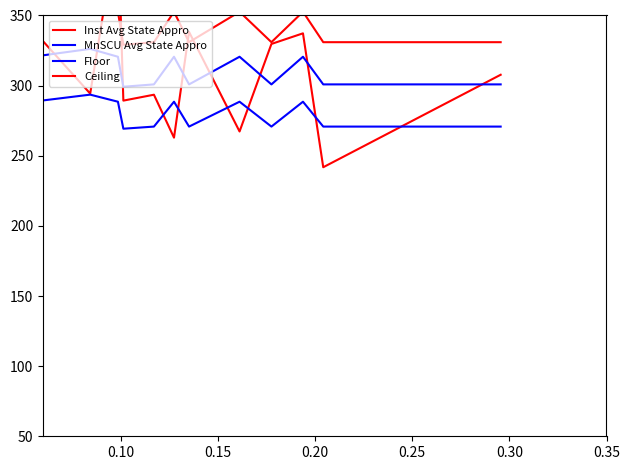

After their last crossing, which series has the higher values: Ceiling or Inst Avg State Appro?

Ceiling